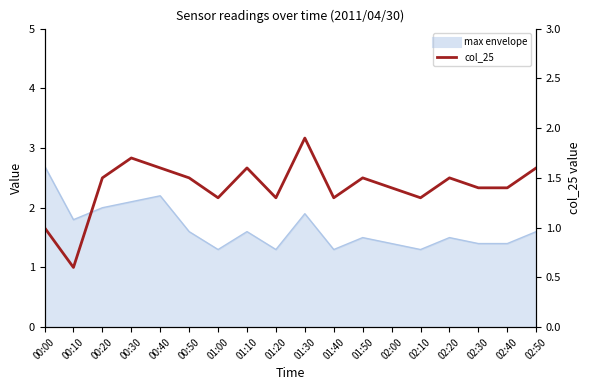

How many lines are shown in the chart?

1